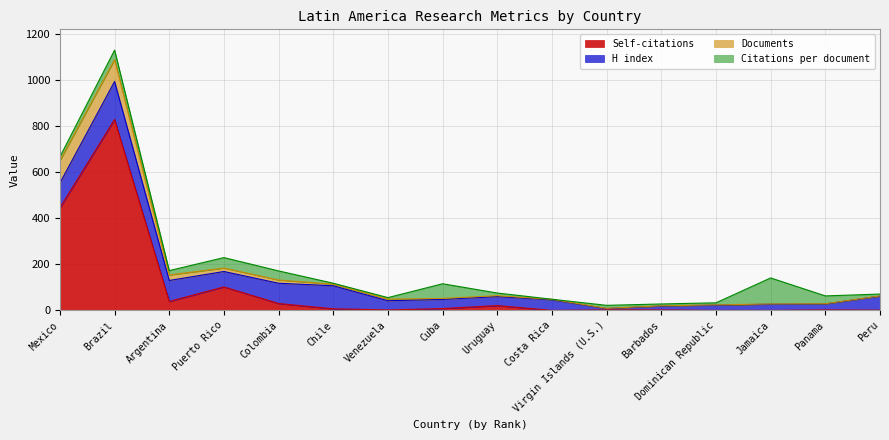

What is the average value of the Documents series?

17.2